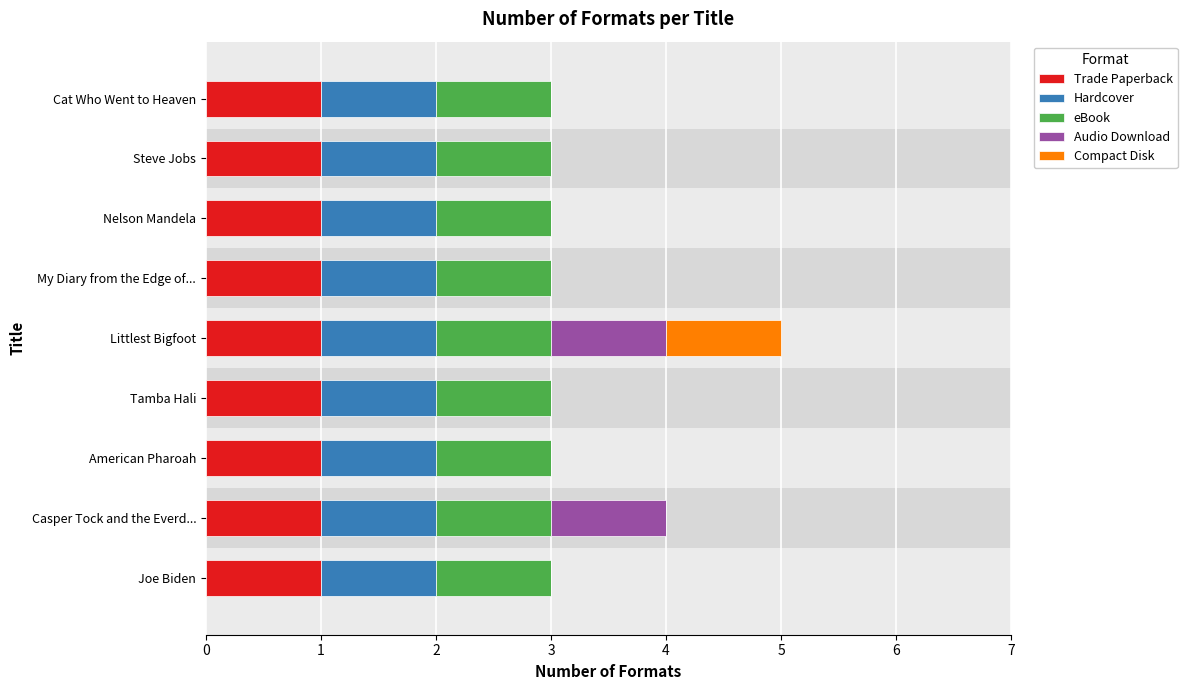

Is it true that Trade Paperback equals 2 at Joe Biden?

False